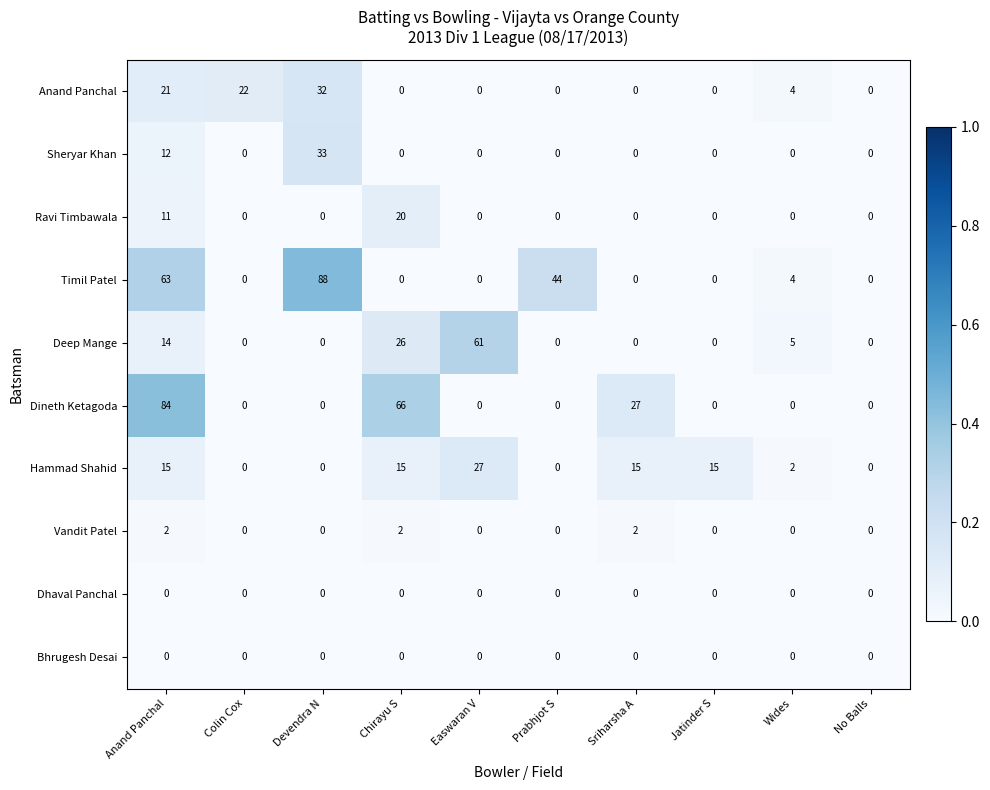

Which series has the largest range (max minus min)?

Timil Patel